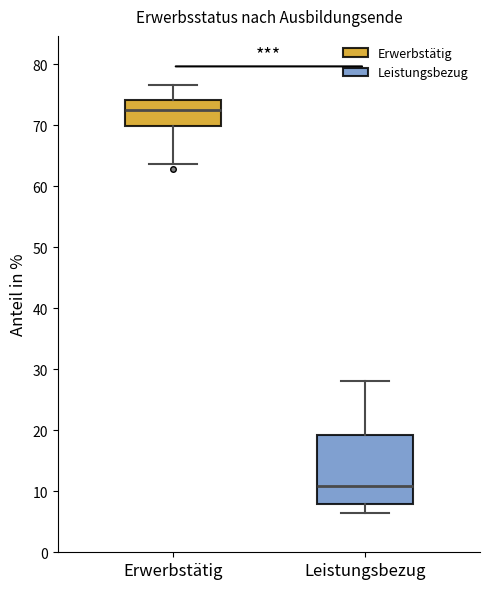

Reading left to right, transcribe this box plot: for each box, give where its median line is, the range the box spans, and where its two whiskers end, as read against the y-axis. The values are not printed on the chart, so give them approximately, as read against the axis.

Erwerbstätig: median 73, box 70 to 74, whiskers 64 to 77
Leistungsbezug: median 11, box 8 to 19, whiskers 7 to 28